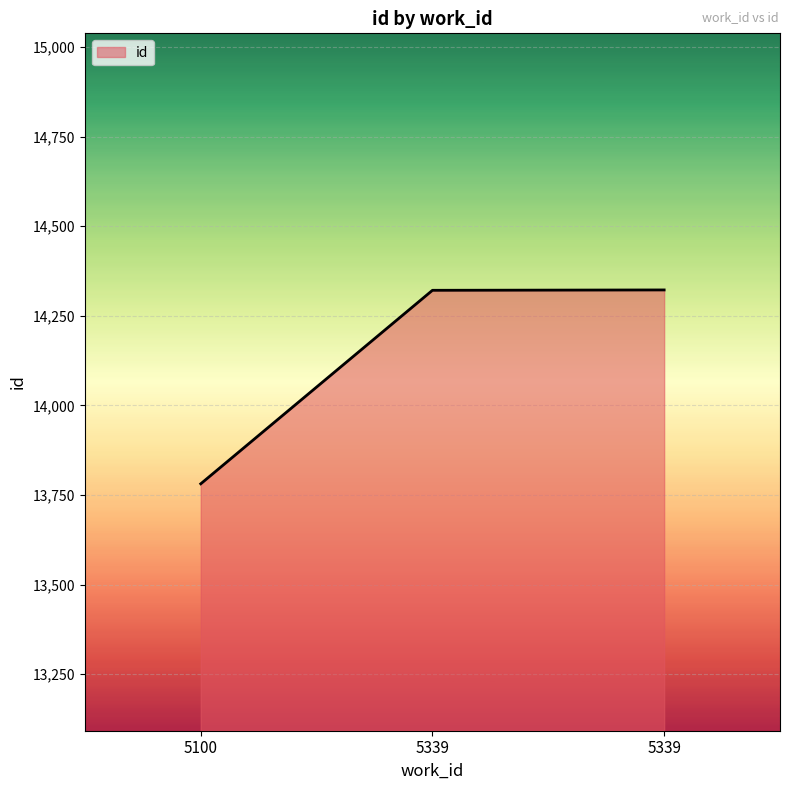

Reading left to right, list all the values displayed in this chart.

13781	14321	14322